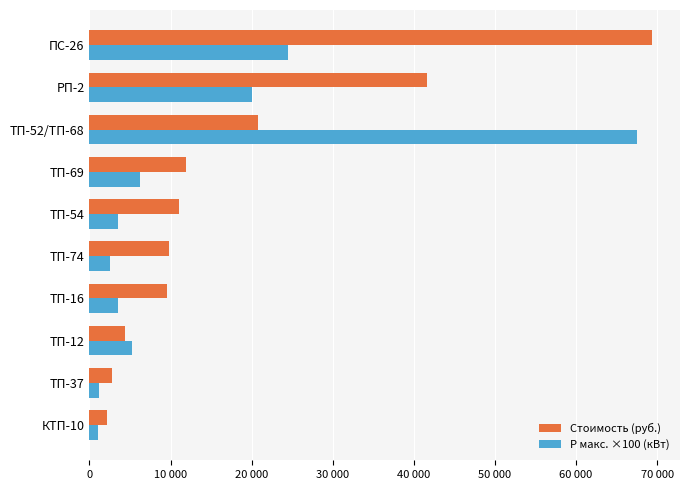

At how many categories does at least one series exceed 5528?

7